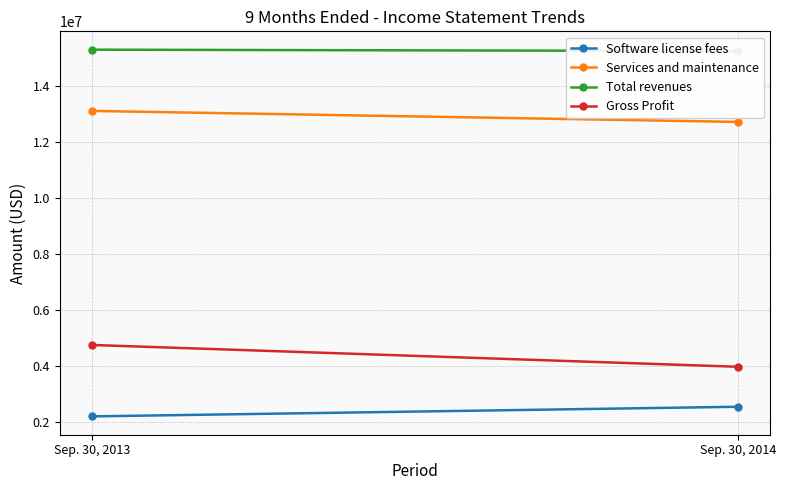

At which category is the sum across all series the highest?

Sep. 30, 2013